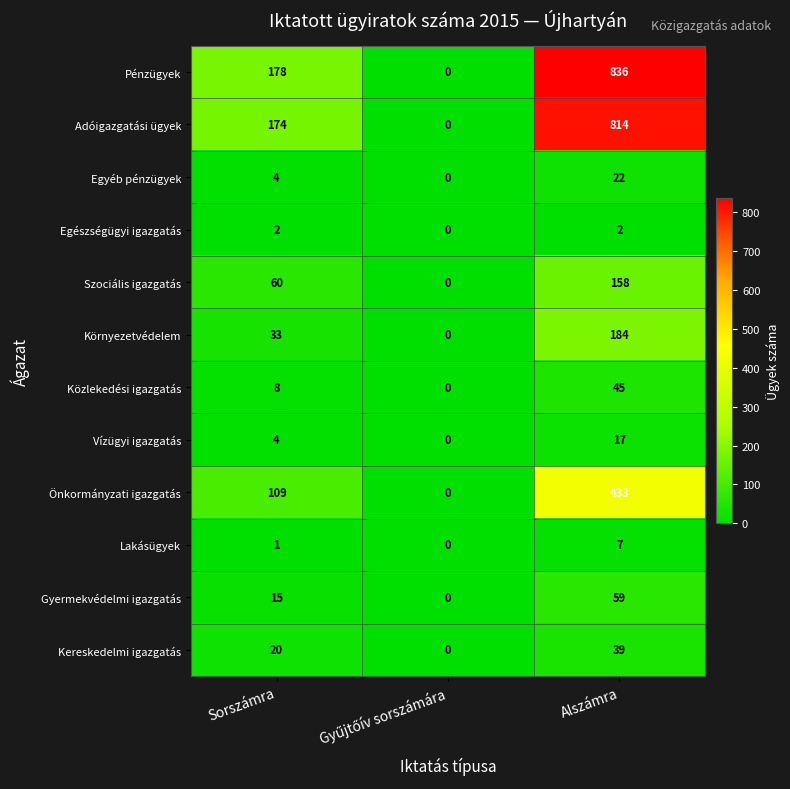

The Közlekedési igazgatás series shows 10 at Alszámra. True or false?

False